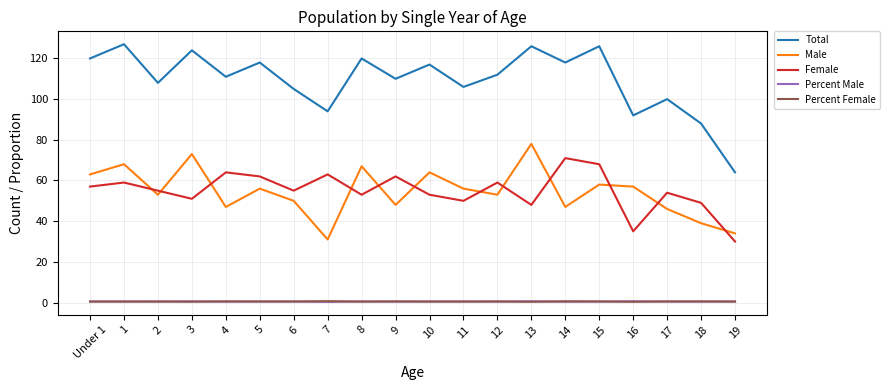

Is it true that Male equals 28.8 at 16?

False